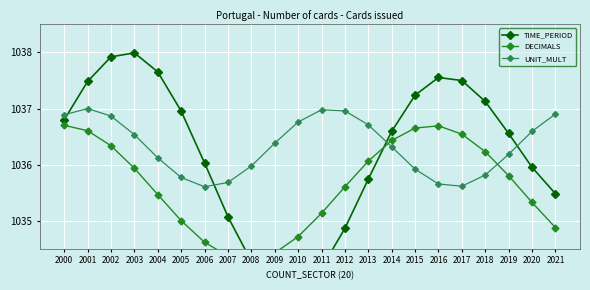

Between which two adjacent categories do DECIMALS and TIME_PERIOD first intersect?

2007 and 2008